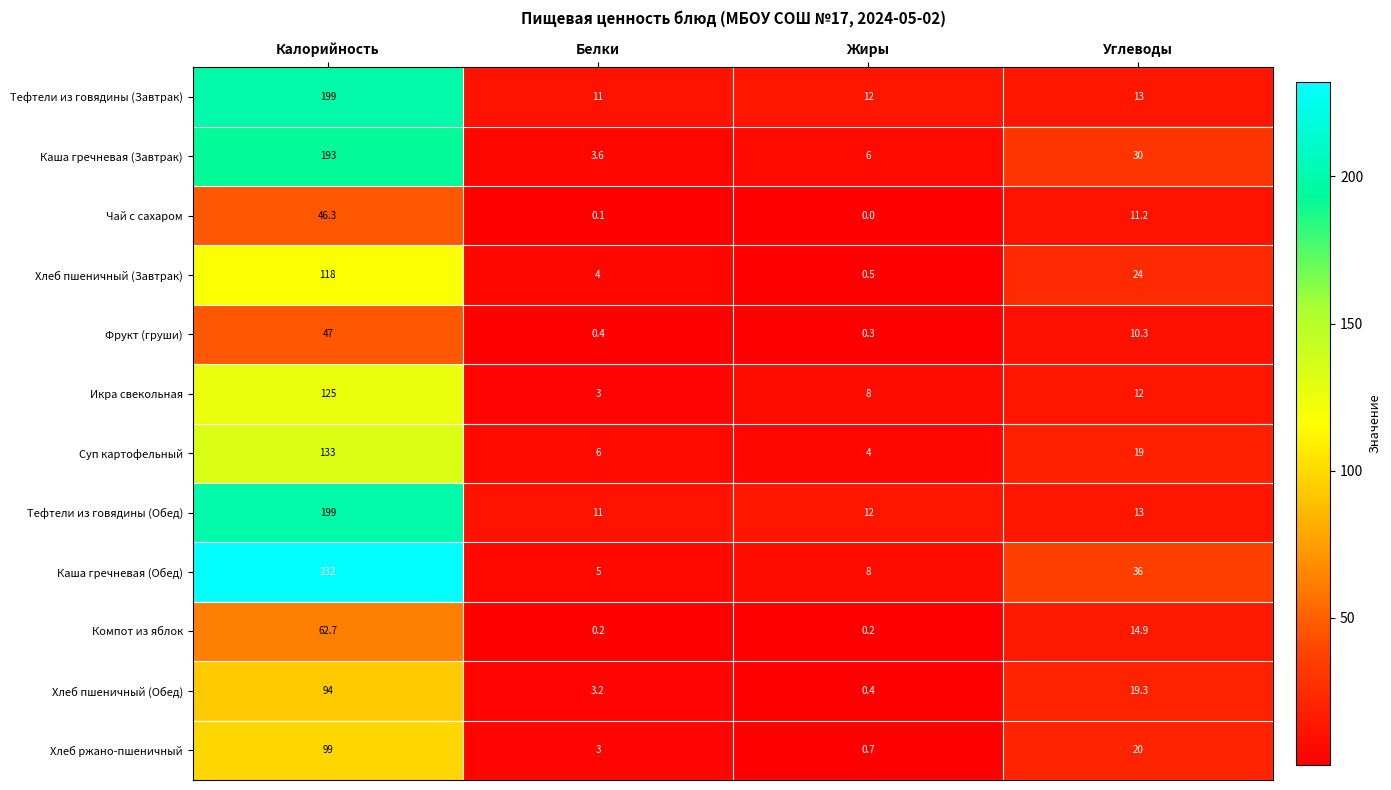

What is the total value across all series at Углеводы?

222.7